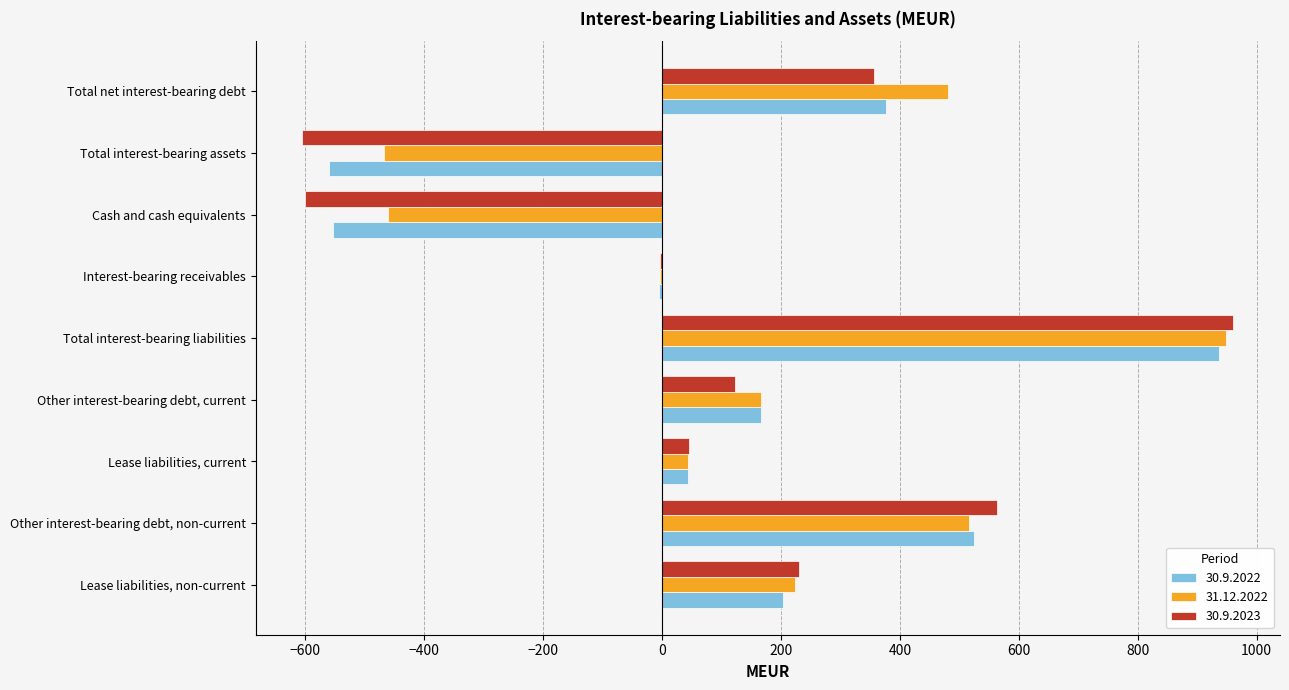

At which label does 30.9.2023 reach its peak?

Total interest-bearing liabilities